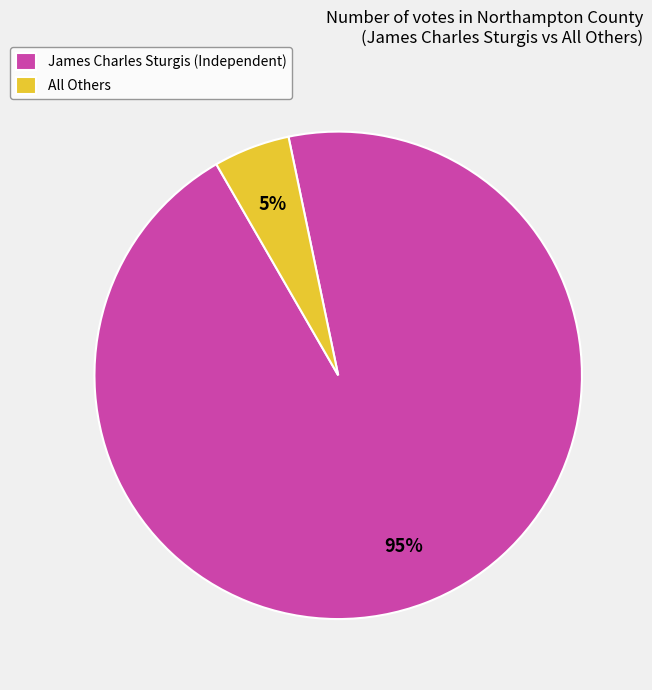

To the nearest percent, what percentage of the pie is All Others?

5%